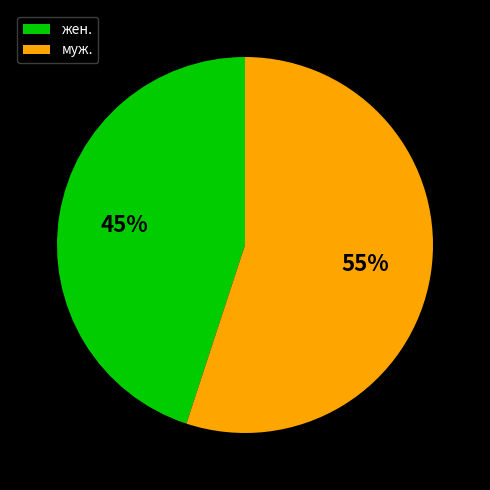

Which slice is the largest?

муж.